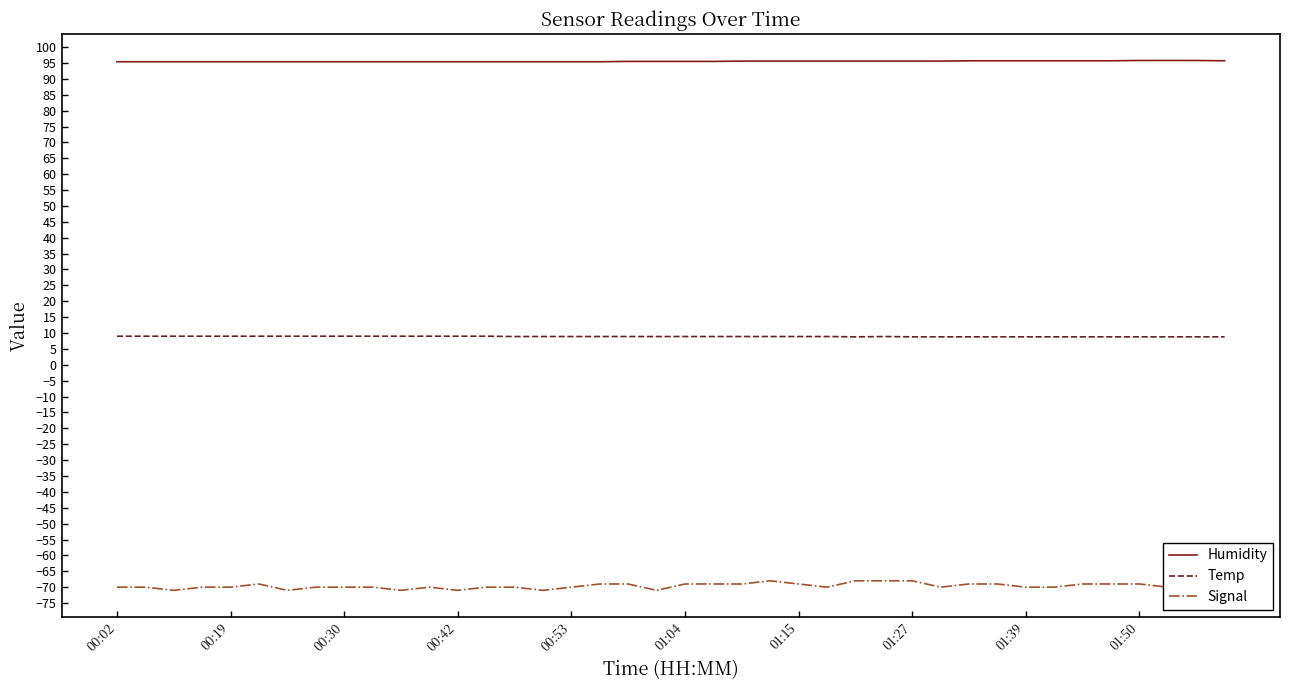

True or false: Temp and Humidity cross at least once.

False